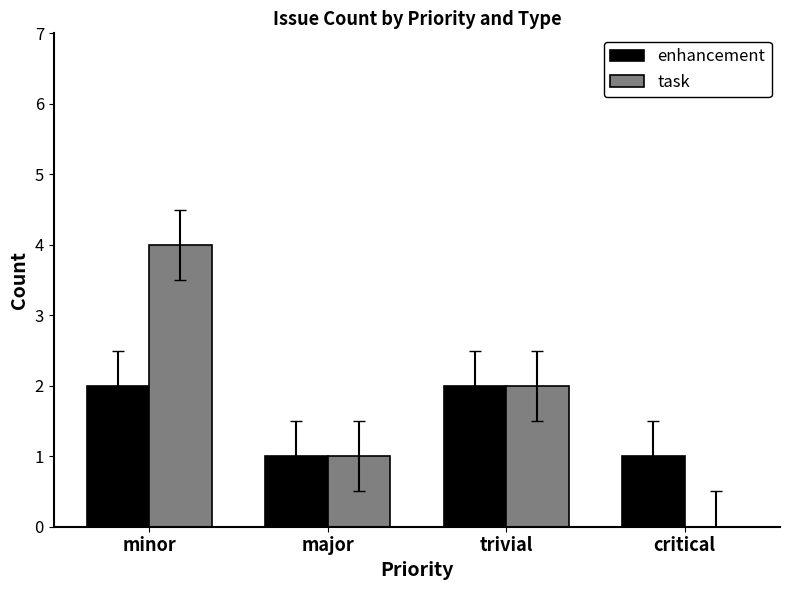

Which series changed the most between minor and major?

task